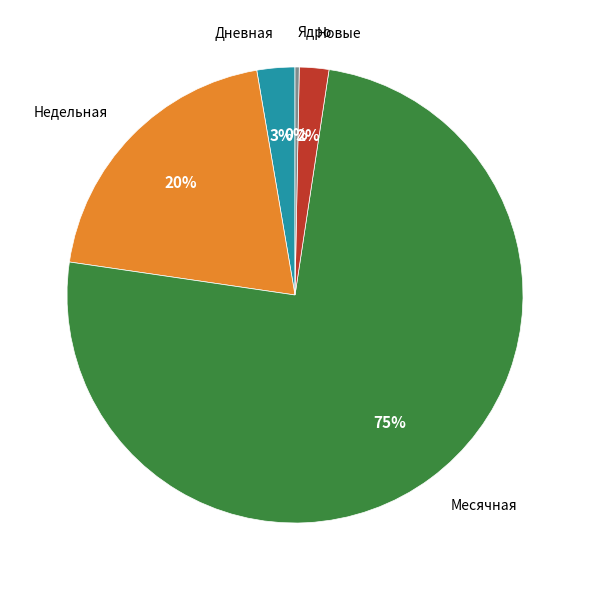

Do Новые and Месячная together represent more than half of the pie?

Yes